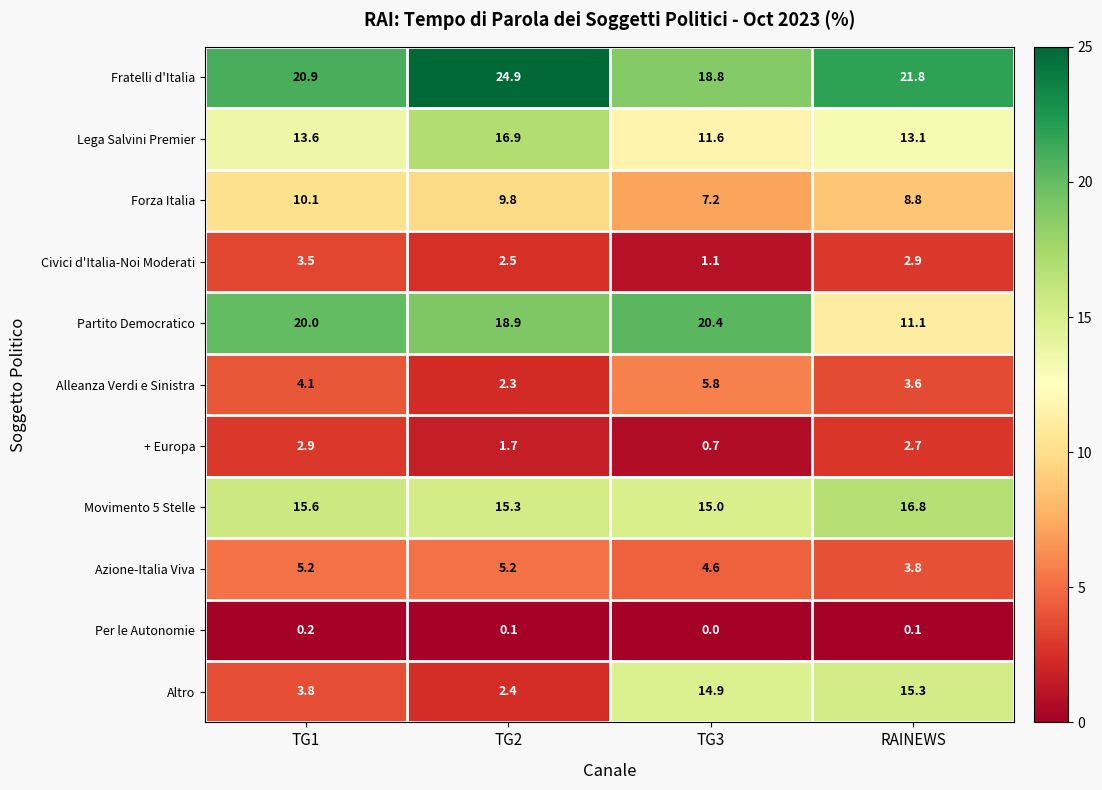

Rank the series at TG3 from highest to lowest value.

Partito Democratico, Fratelli d'Italia, Movimento 5 Stelle, Altro, Lega Salvini Premier, Forza Italia, Alleanza Verdi e Sinistra, Azione-Italia Viva, Civici d'Italia-Noi Moderati, + Europa, Per le Autonomie